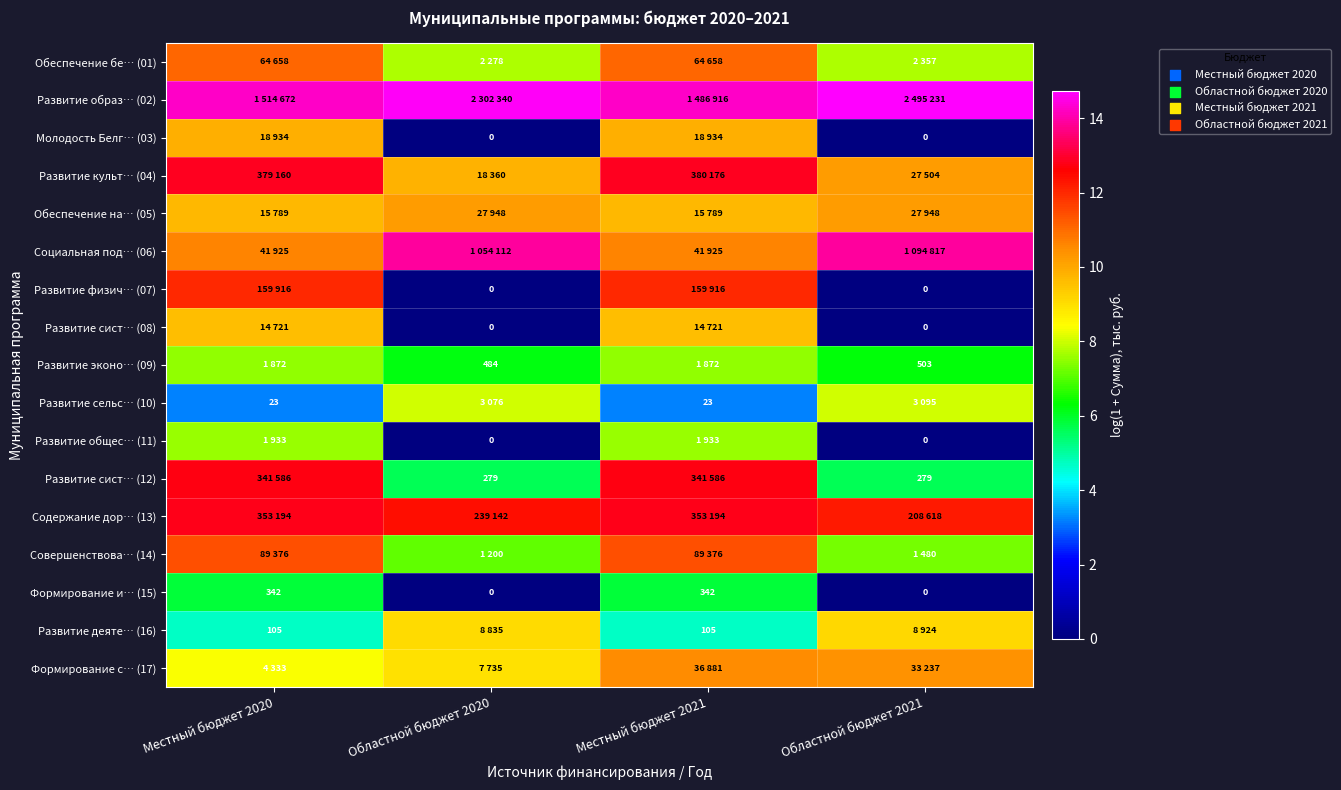

Is the value of Развитие деяте… (16) at Местный бюджет 2021 greater than the value of Развитие общес… (11) at Областной бюджет 2021?

Yes